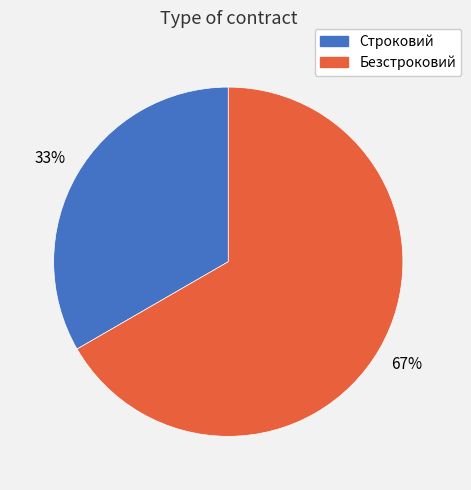

Does any single category account for the majority?

Yes